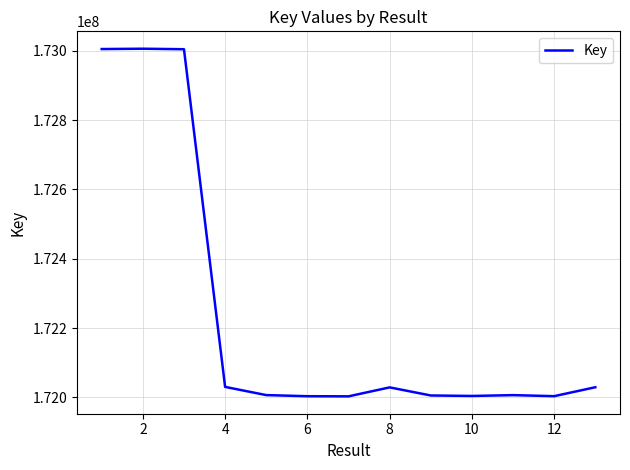

What is the maximum value shown in the chart?

173005790